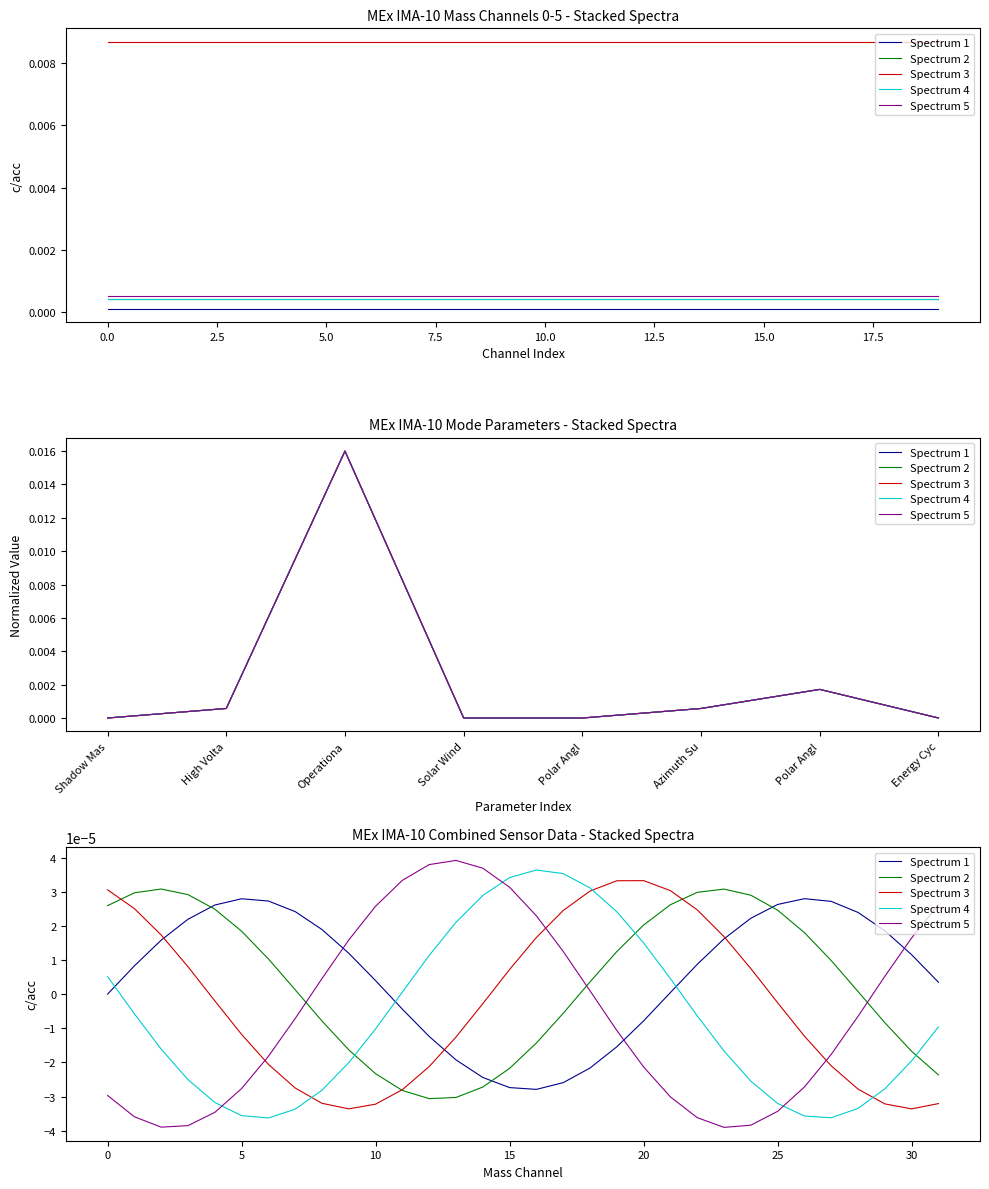

At how many categories does at least one series exceed 0?

32